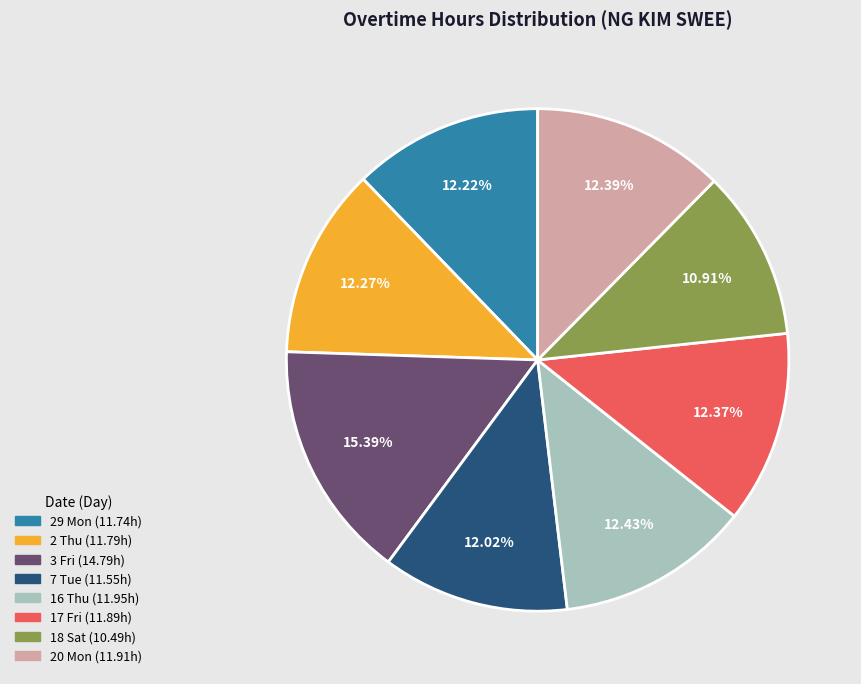

Is there a majority slice in this chart?

No